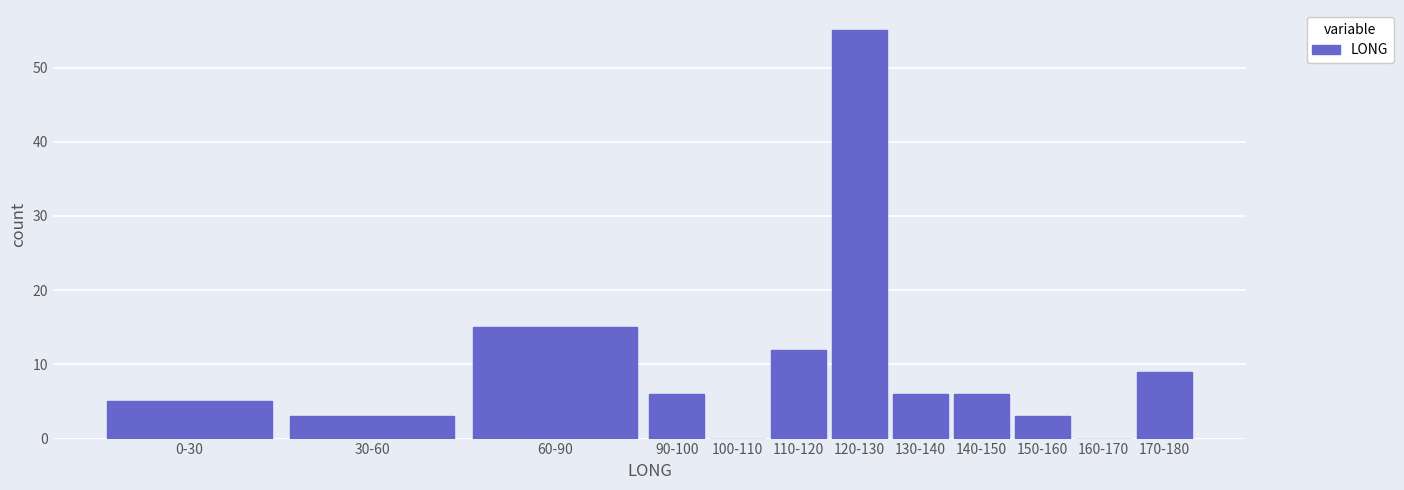

Reading left to right, transcribe all the data shown in this chart.

0-30=5	30-60=3	60-90=15	90-100=6	100-110=0	110-120=12	120-130=55	130-140=6	140-150=6	150-160=3	160-170=0	170-180=9